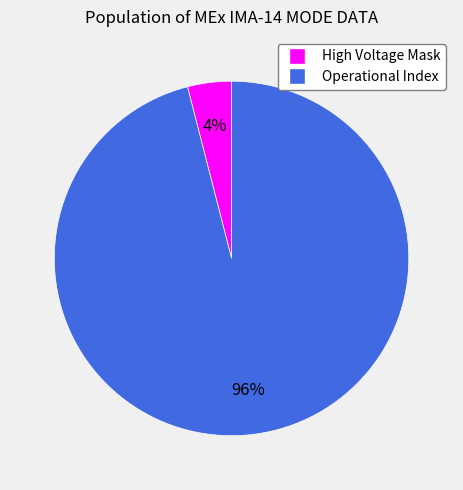

Is there a majority slice in this chart?

Yes